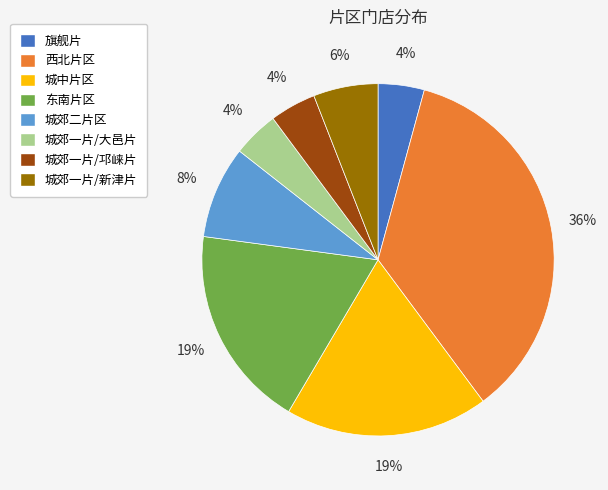

Is 旗舰片 the majority of the pie?

No